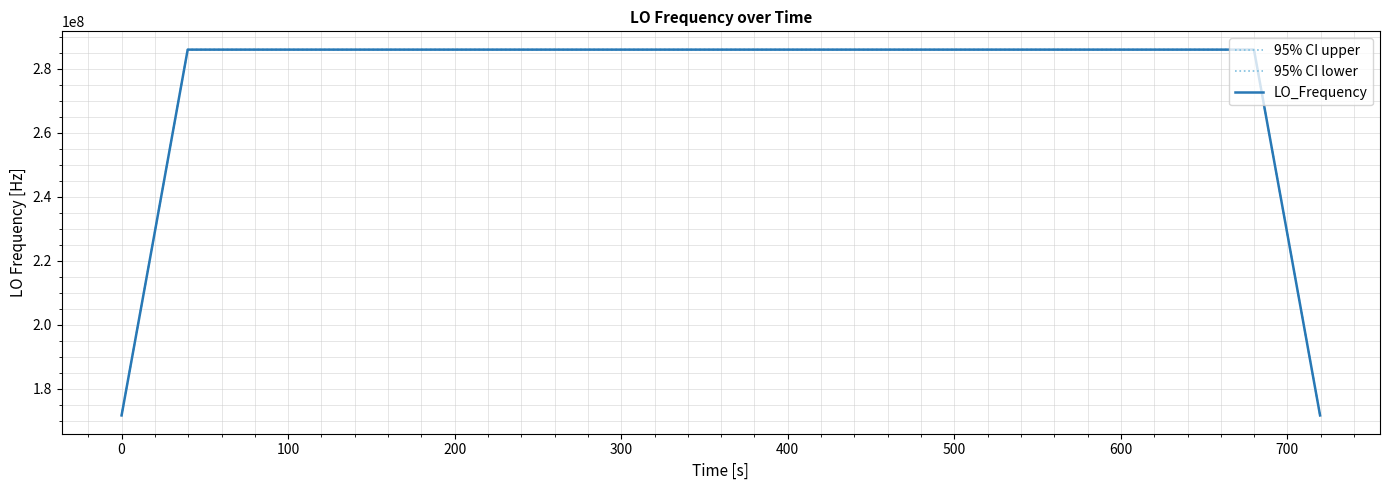

Does the chart display data point markers on the line(s)?

No